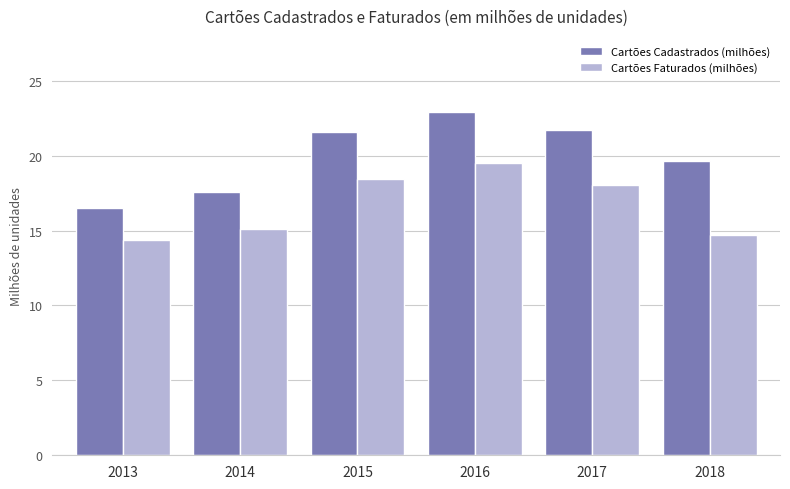

At which label does Cartões Faturados (milhões) first exceed 18?

2015